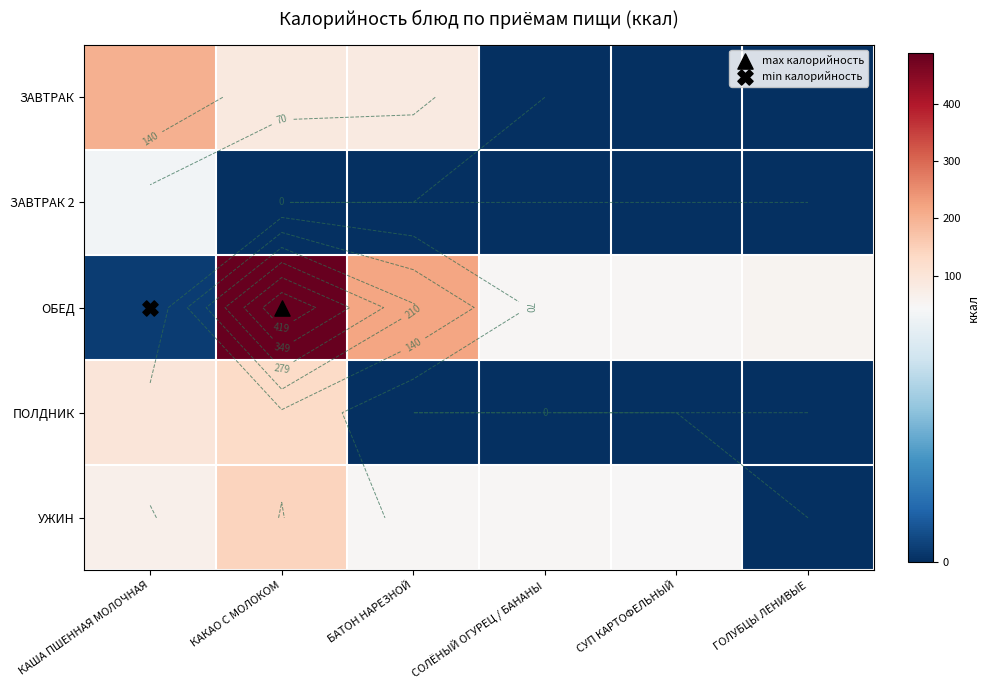

Rank the series at СОЛЁНЫЙ ОГУРЕЦ / БАНАНЫ from lowest to highest value.

ЗАВТРАК, ЗАВТРАК 2, ПОЛДНИК, УЖИН, ОБЕД